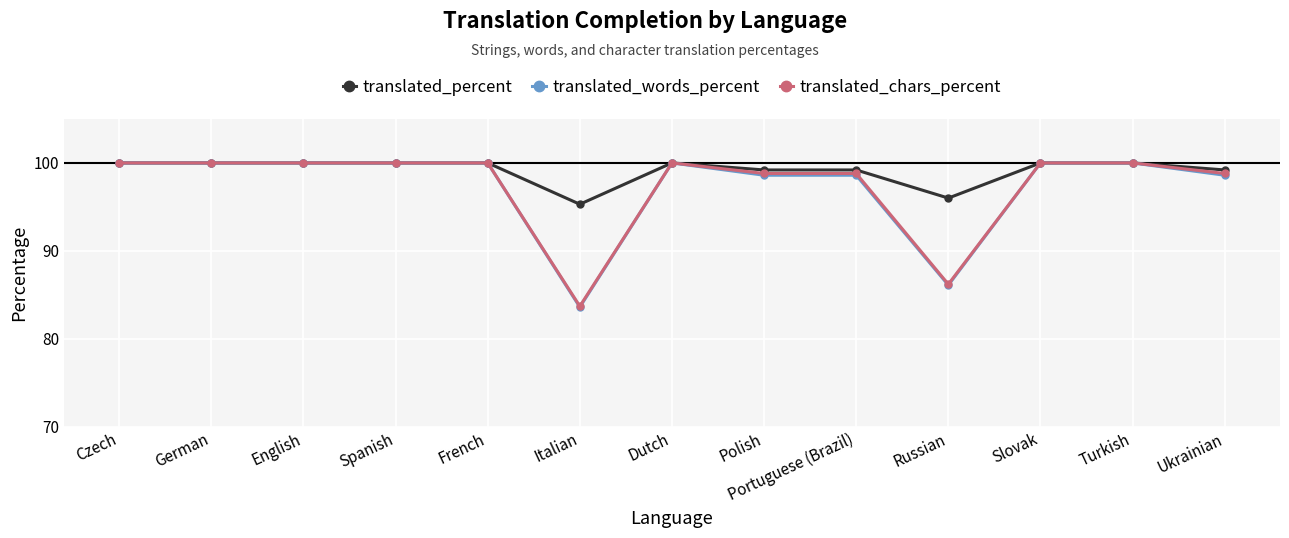

Reading left to right, what are all the values shown in this chart?

translated_percent: Czech=100.0	German=100.0	English=100.0	Spanish=100.0	French=100.0	Italian=95.3	Dutch=100.0	Polish=99.2	Portuguese (Brazil)=99.2	Russian=96.0	Slovak=100.0	Turkish=100.0	Ukrainian=99.2
translated_words_percent: Czech=100.0	German=100.0	English=100.0	Spanish=100.0	French=100.0	Italian=83.6	Dutch=100.0	Polish=98.6	Portuguese (Brazil)=98.6	Russian=86.1	Slovak=100.0	Turkish=100.0	Ukrainian=98.6
translated_chars_percent: Czech=100.0	German=100.0	English=100.0	Spanish=100.0	French=100.0	Italian=83.7	Dutch=100.0	Polish=98.8	Portuguese (Brazil)=98.8	Russian=86.2	Slovak=100.0	Turkish=100.0	Ukrainian=98.8